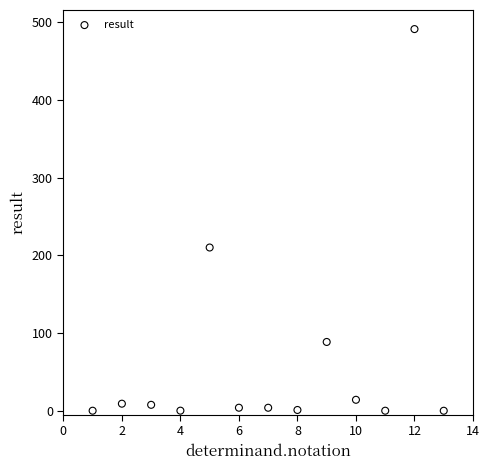

What is the range of Y values (max minus min)?

491.0